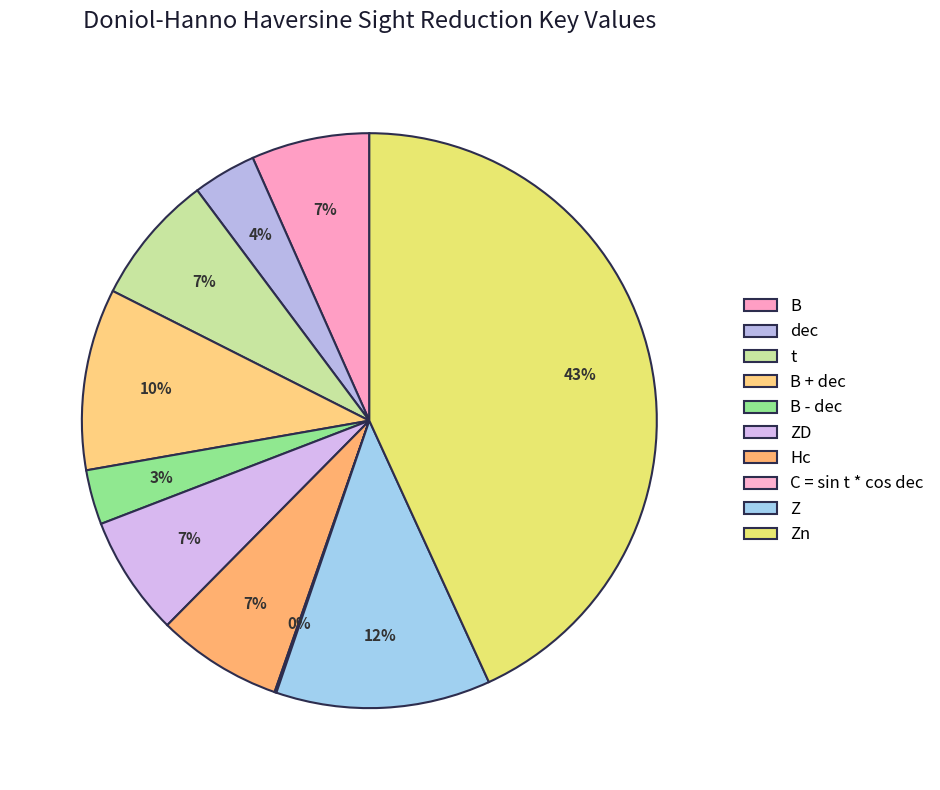

What portion of the pie excludes Hc?

92.9%